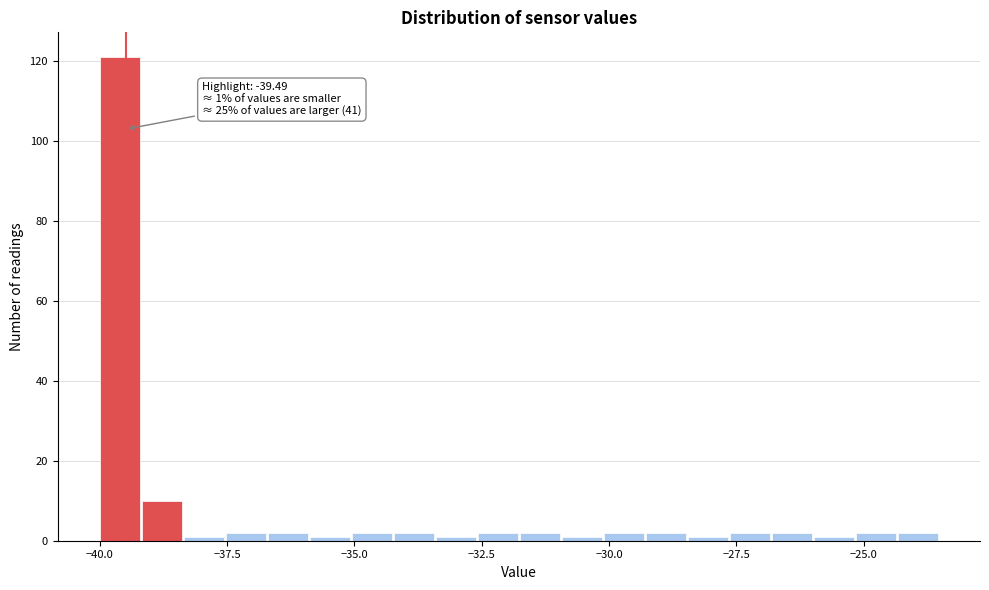

Read against the x-axis, roughly where is the centre of the tallest bar?

-39.5